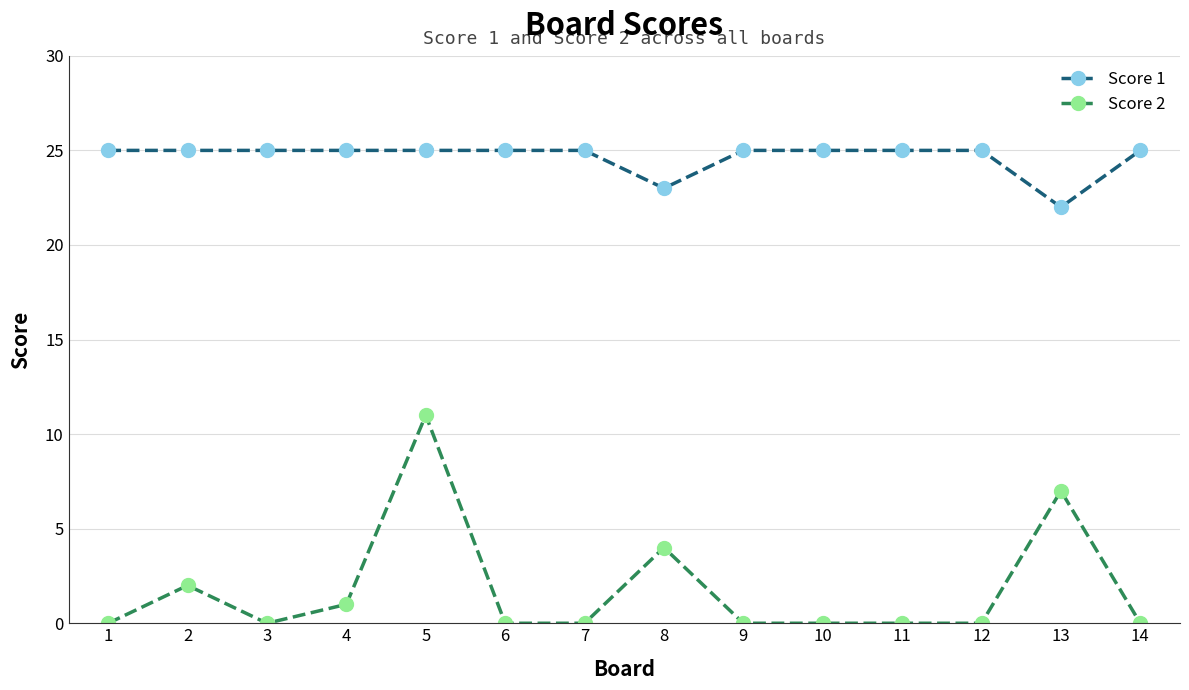

What is the difference between the highest and lowest values at 14?

25